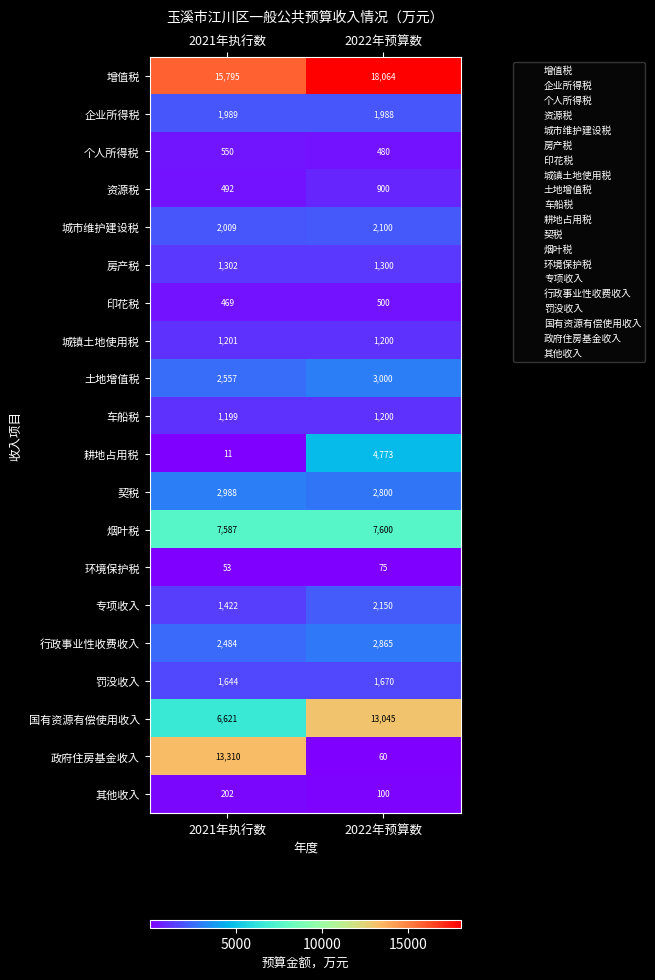

What is the difference between the 契税 values at 2021年执行数 and 2022年预算数?

188